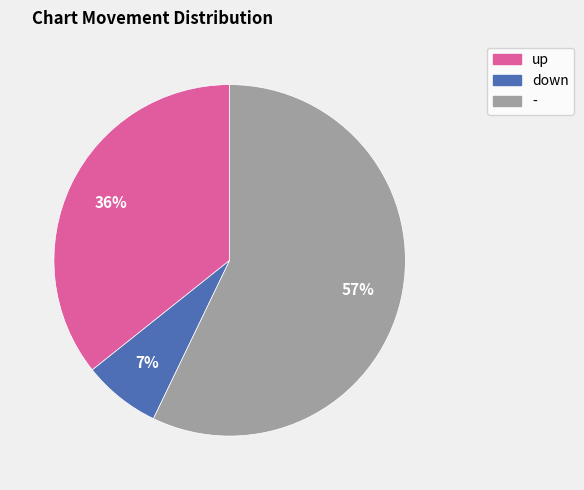

How many slices are in this pie chart?

3